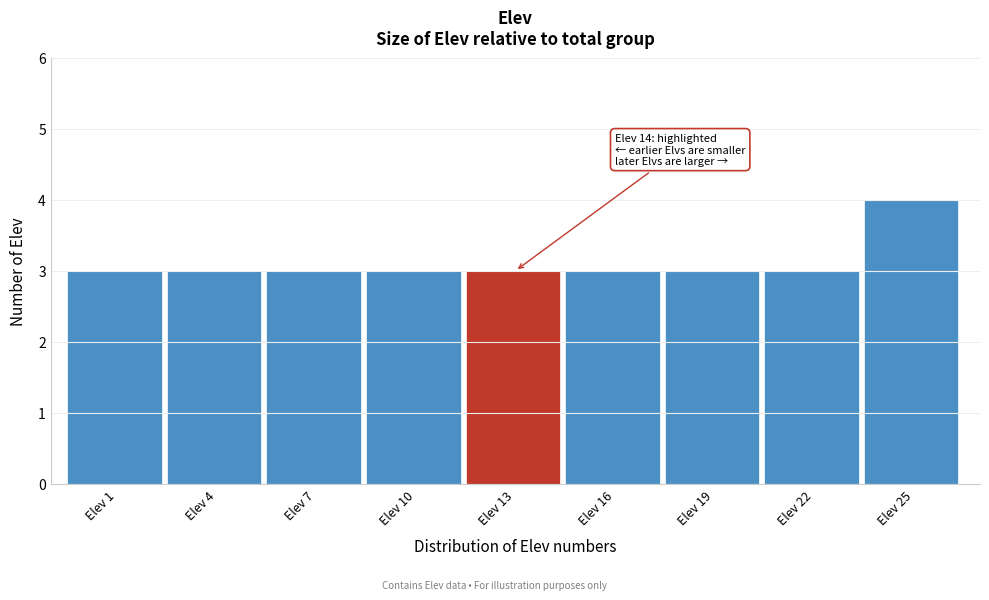

Reading left to right, list all the values displayed in this chart.

Elev 1=3	Elev 4=3	Elev 7=3	Elev 10=3	Elev 13=3	Elev 16=3	Elev 19=3	Elev 22=3	Elev 25=4